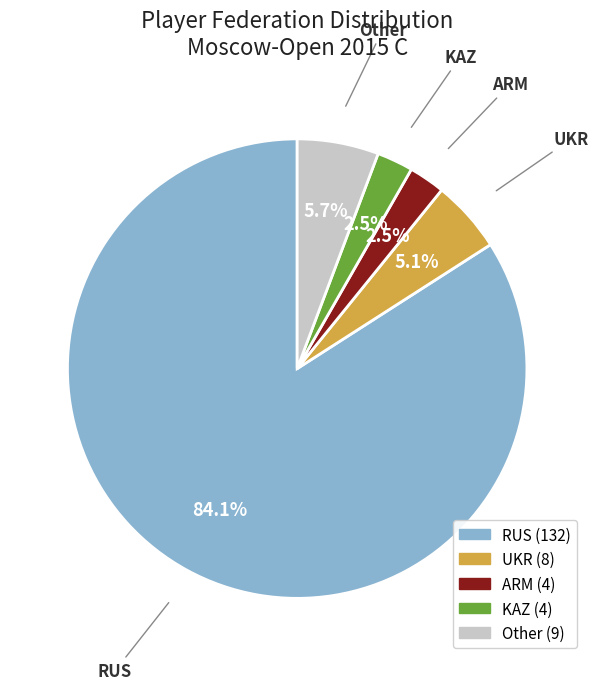

Between ARM and Other, which is larger?

Other